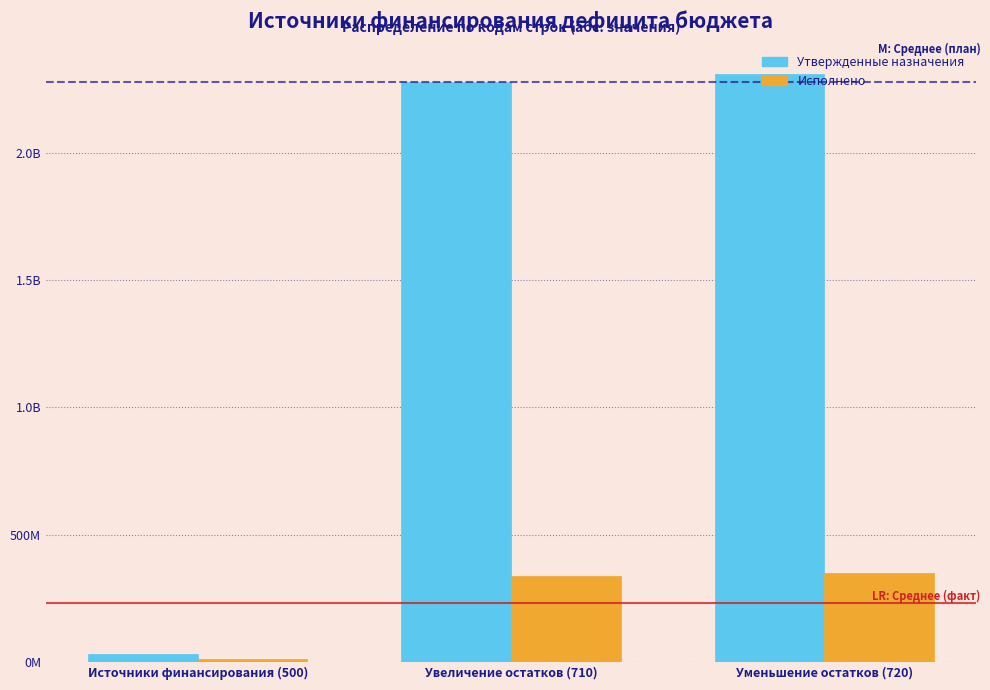

Does the chart contain stacked bars?

No